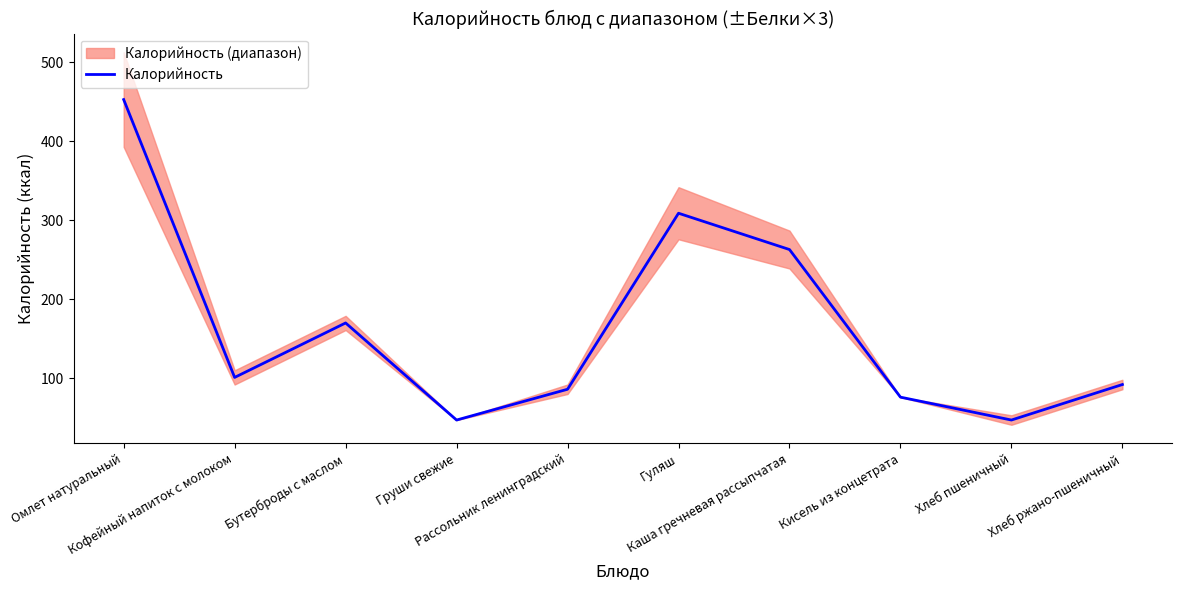

Reading left to right, transcribe all the data shown in this chart.

Омлет натуральный=453	Кофейный напиток с молоком=101	Бутерброды с маслом=170	Груши свежие=47	Рассольник ленинградский=86	Гуляш=309	Каша гречневая рассыпчатая=263	Кисель из концетрата=76	Хлеб пшеничный=47	Хлеб ржано-пшеничный=92